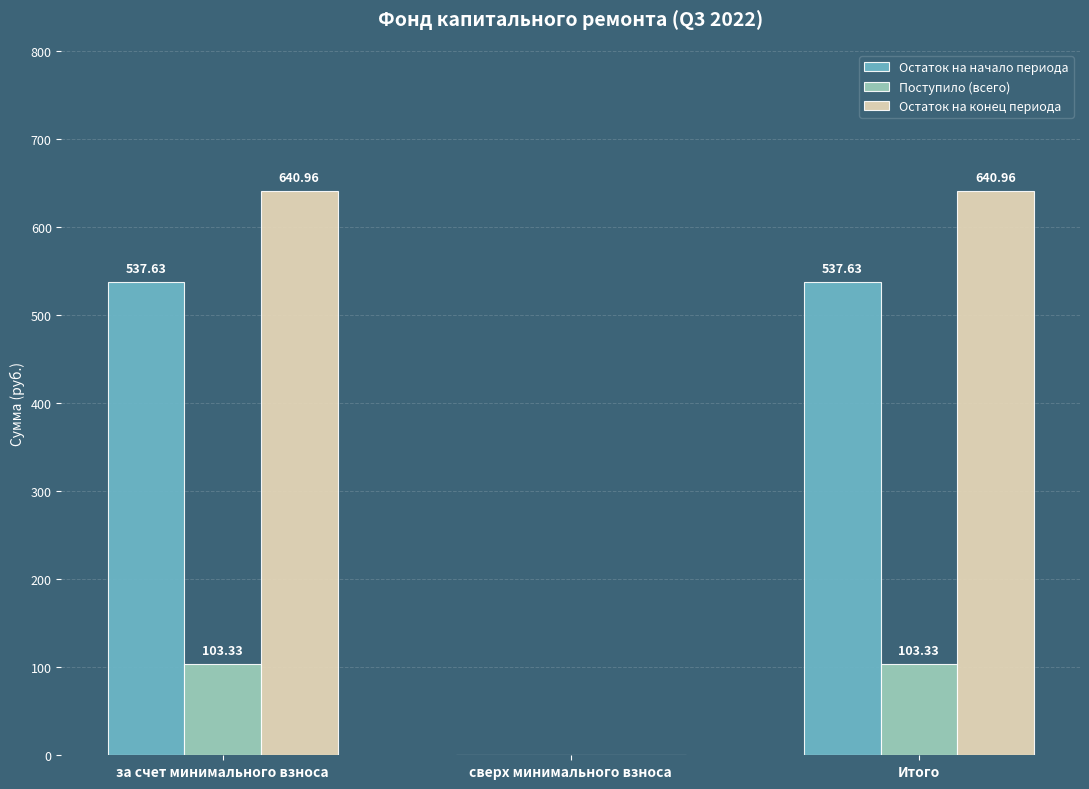

What is the total value across all series at за счет минимального взноса?

1281.9